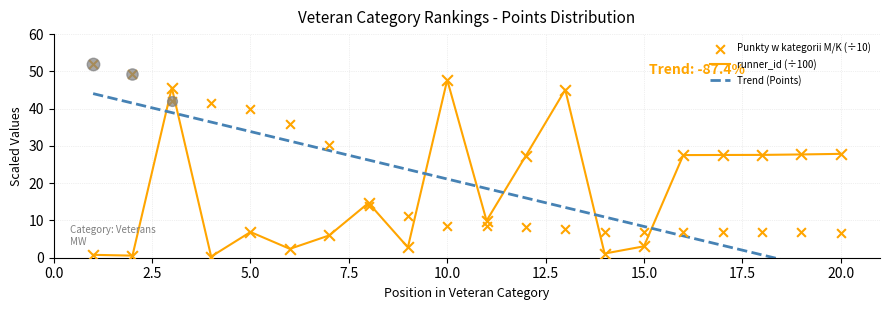

Is the value of Punkty w kategorii M/K at 6 greater than the value of runner_id at 7?

Yes